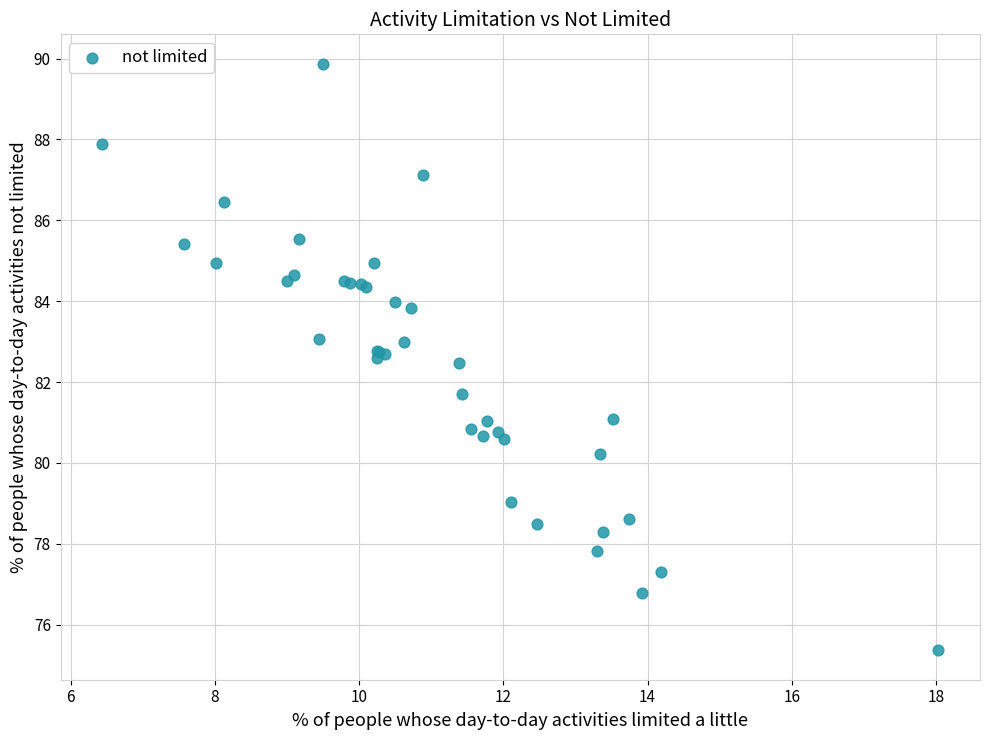

What Y value in the scatter plot is closest to 82?

81.7